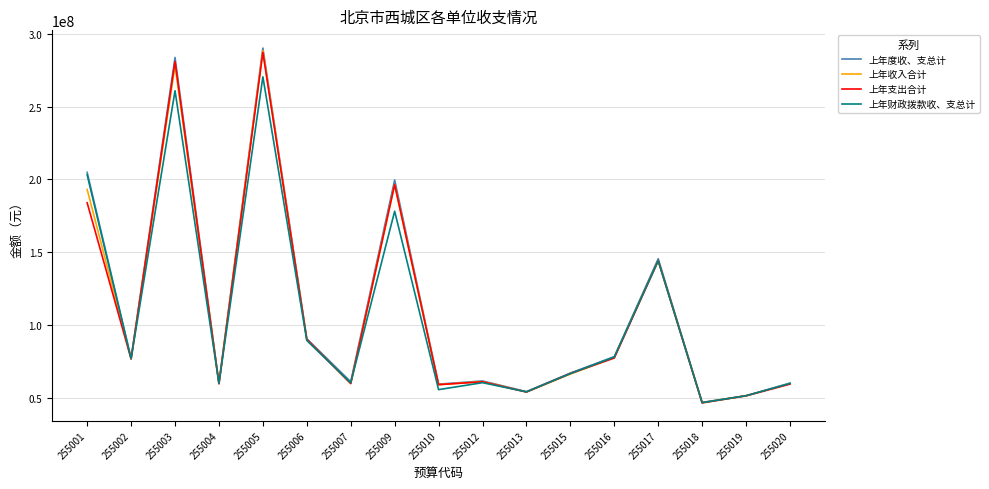

What is the maximum value for 上年财政拨款收、支总计?

270463479.1